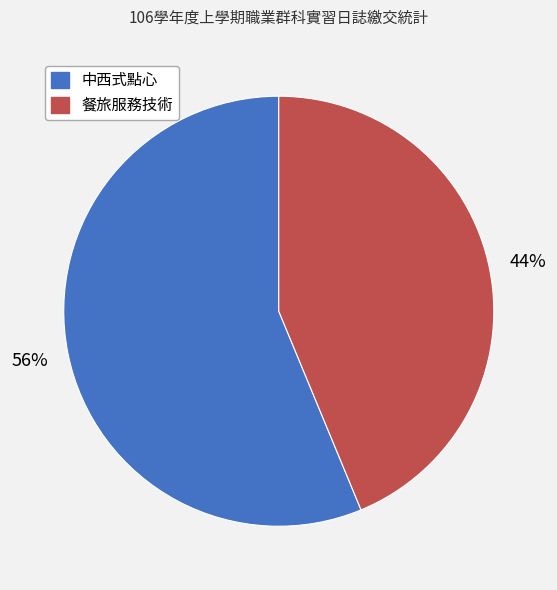

Between 中西式點心 and 餐旅服務技術, which is larger?

中西式點心